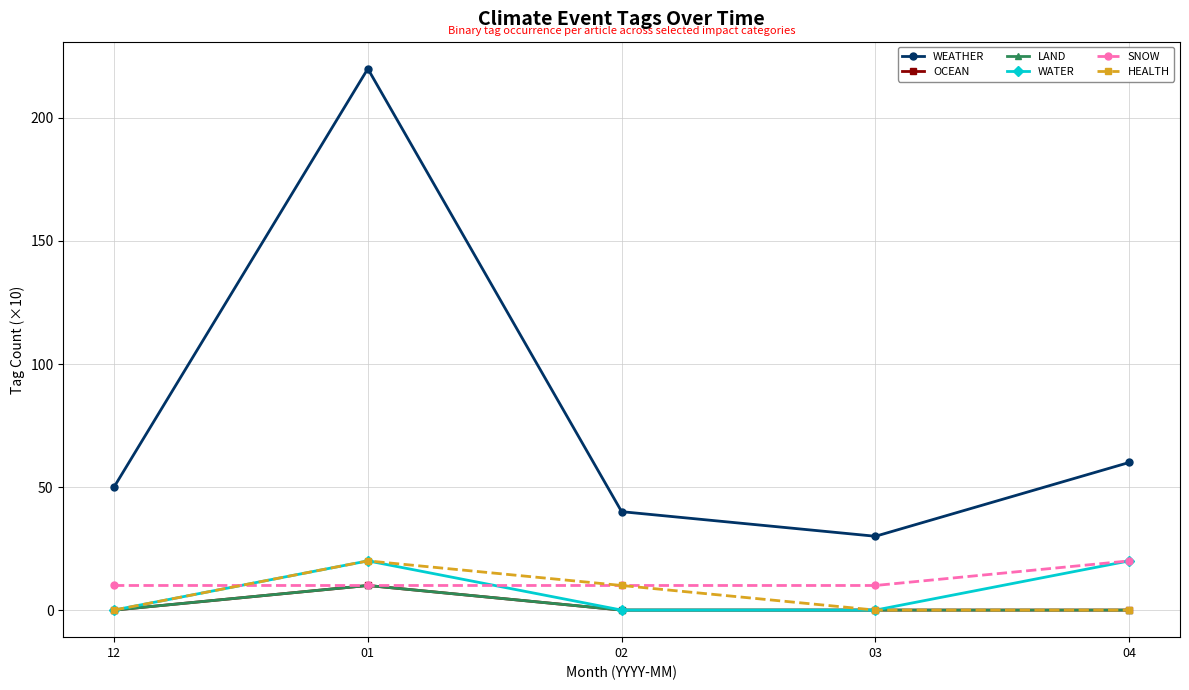

What is the spread (max minus min) of values at 04?

60